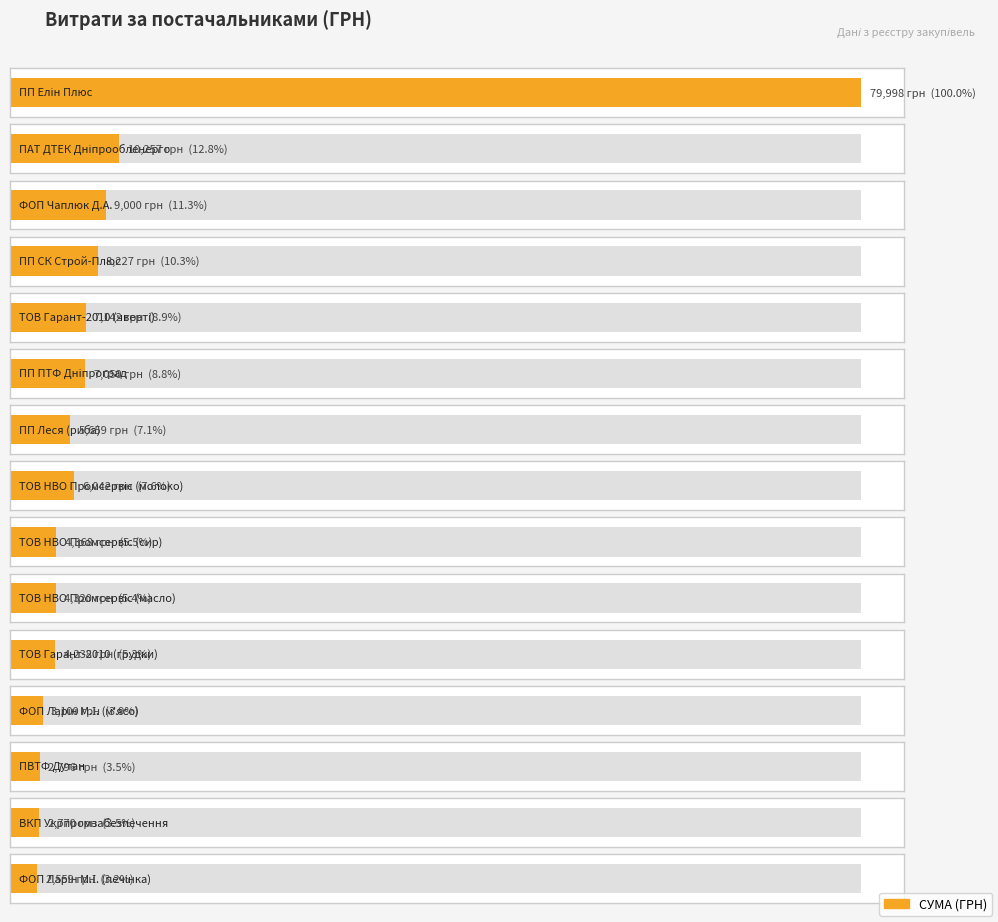

Does the chart contain stacked bars?

No